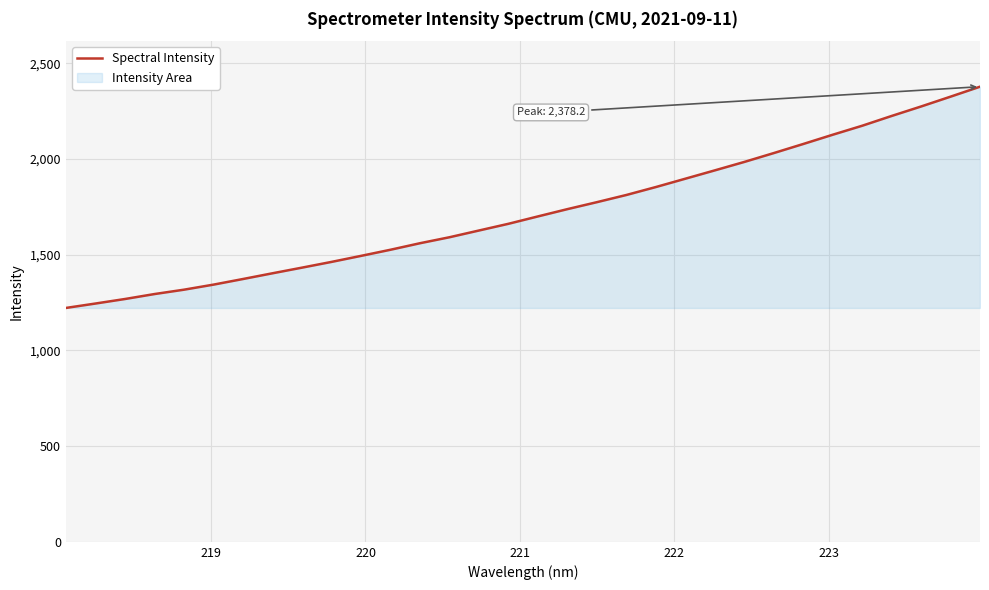

What is the average value?

1723.3